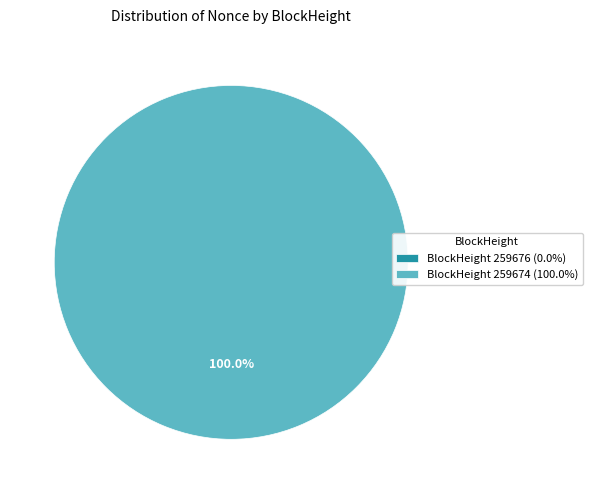

To the nearest percent, what is the average slice percentage?

50%